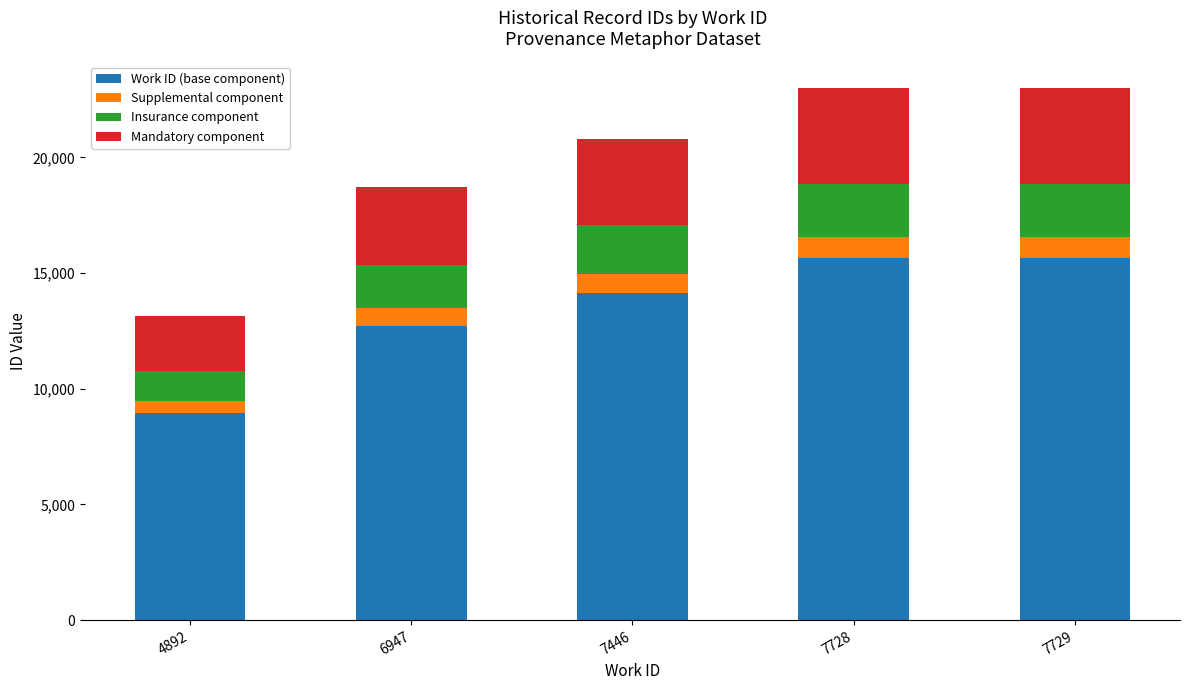

What is the total value across all series at 4892?

13141